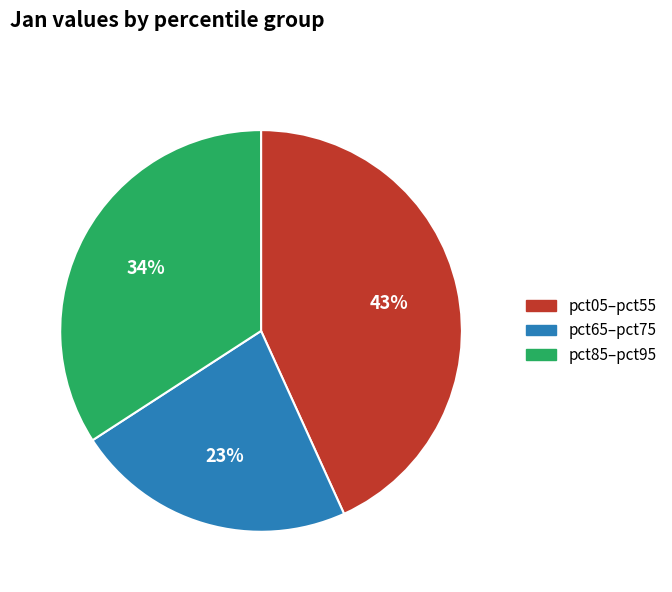

Is there any slice that represents more than half of the pie?

No